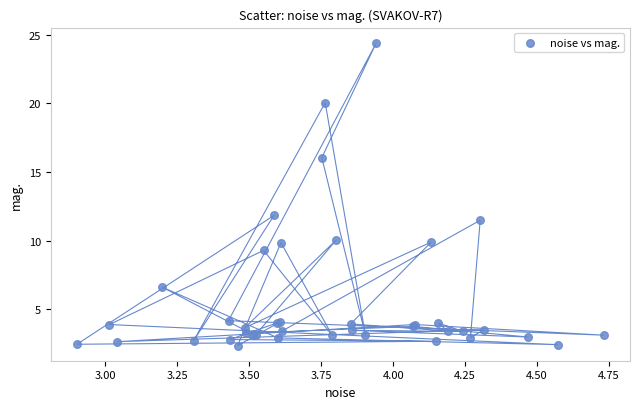

What Y value in the scatter plot is closest to 13?

11.8